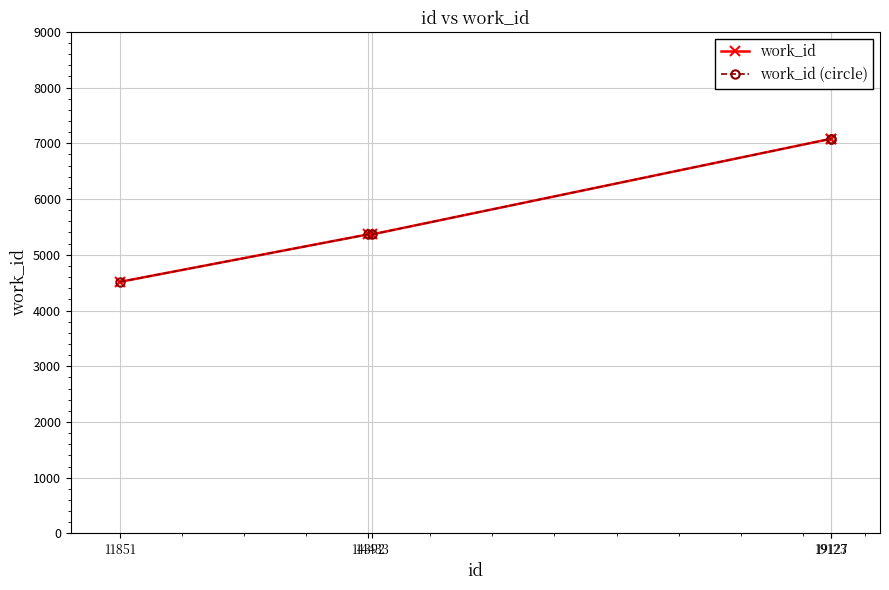

Reading right to left, list all the values displayed in this chart.

work_id: 19127=7080	19123=7080	14433=5366	14392=5366	11851=4513
work_id (circle): 19127=7080	19123=7080	14433=5366	14392=5366	11851=4513